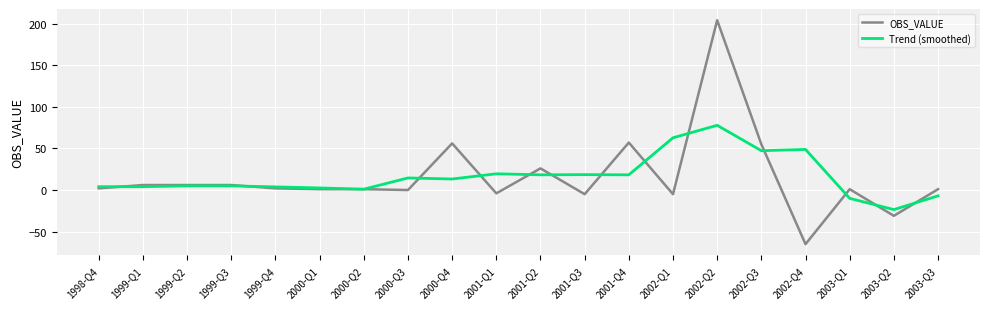

What is the total value across all series at 2001-Q3?

13.5